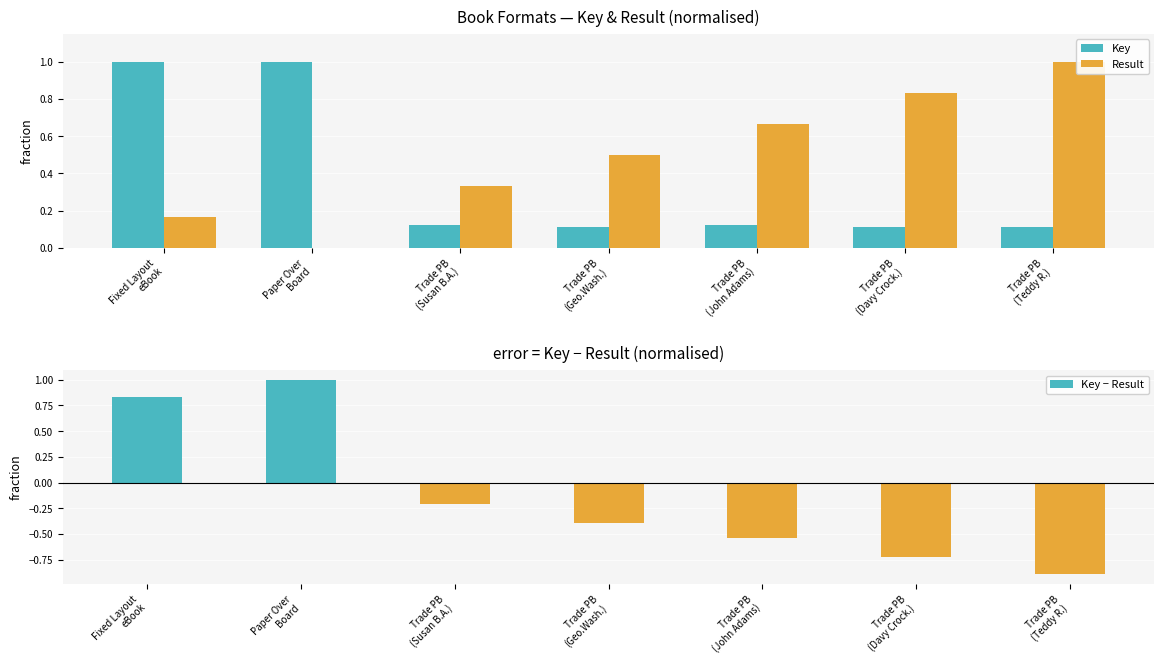

How many bars are there in total?

21